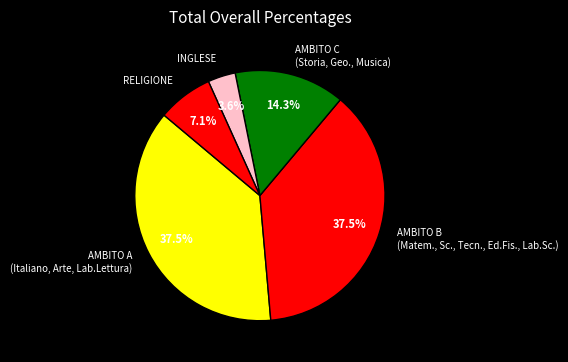

Do RELIGIONE and AMBITO C (Storia, Geo., Musica) together represent more than half of the pie?

No